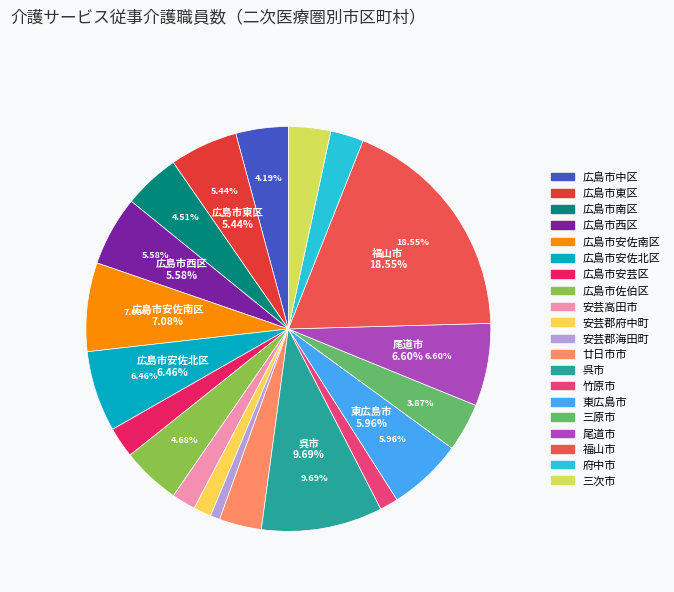

Between 竹原市 and 広島市東区, which is larger?

広島市東区